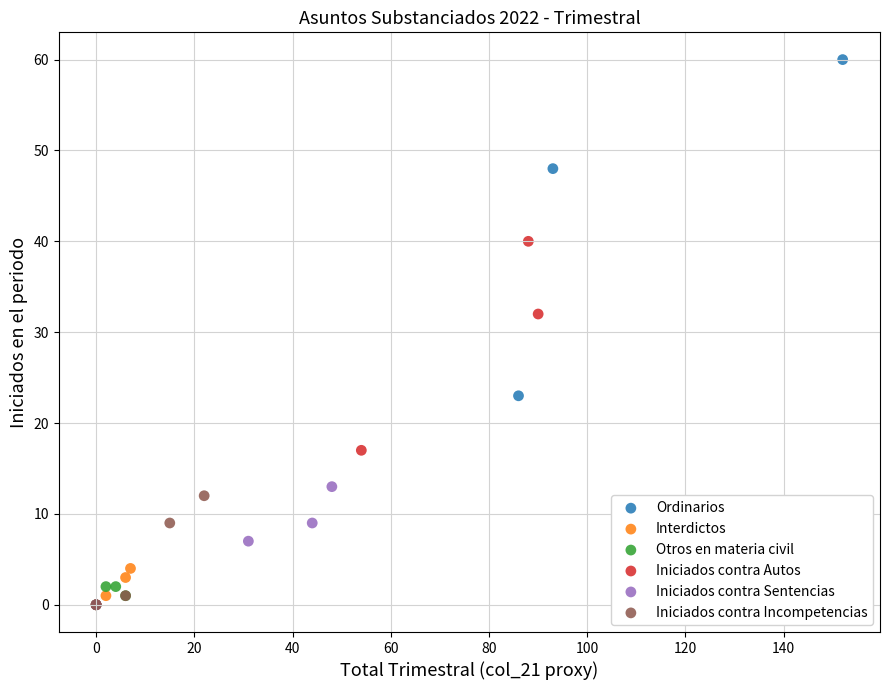

Which series has the widest spread of Y values?

Ordinarios